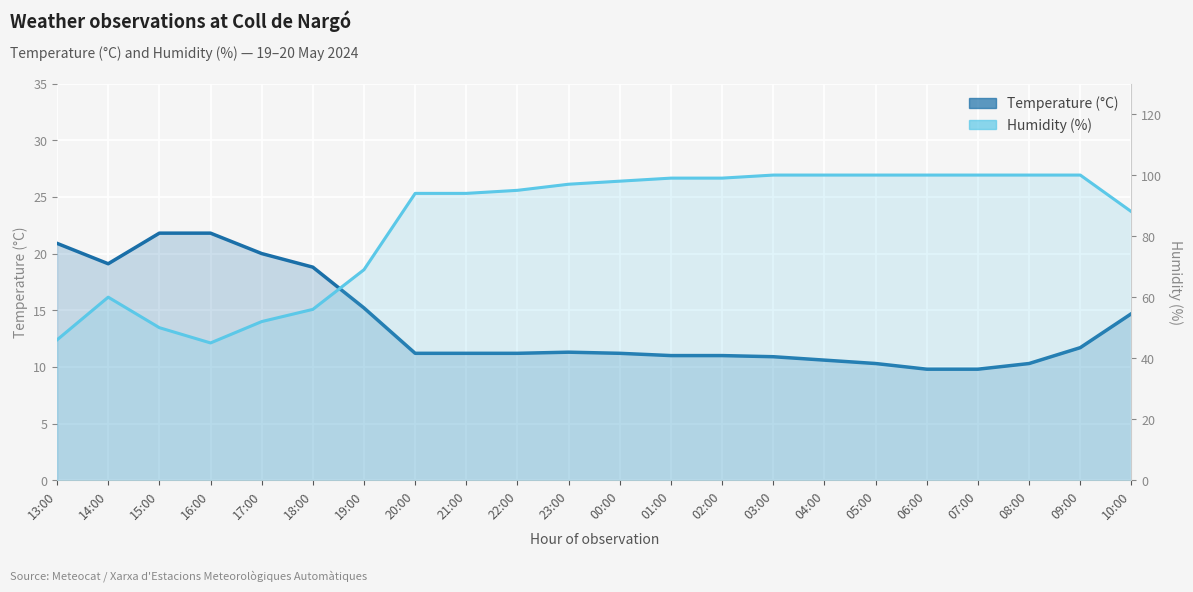

True or false: Temperature (°C) and Humidity (%) intersect in this chart.

False